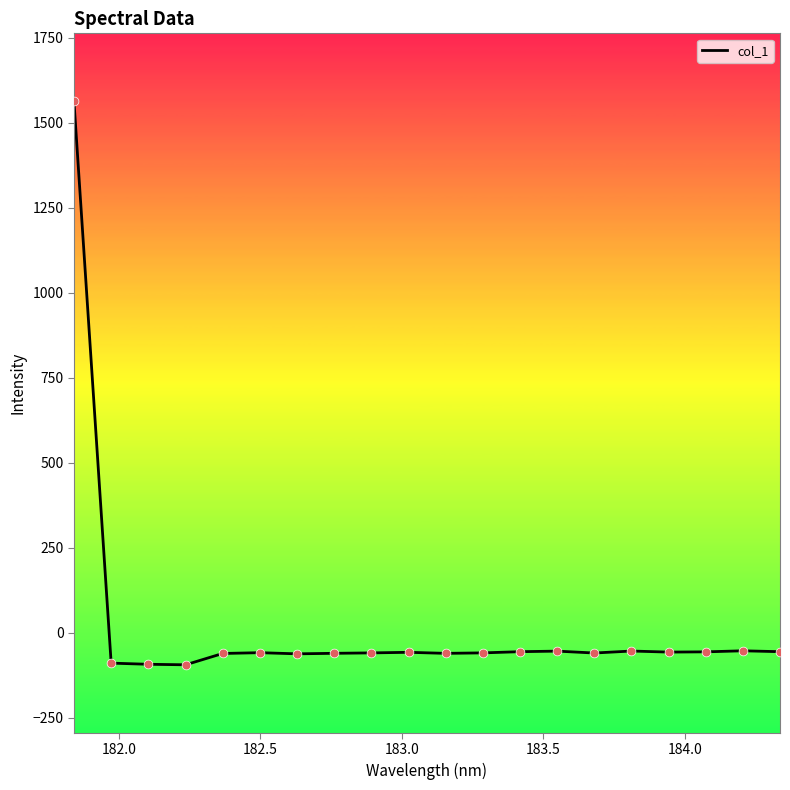

What is the maximum value shown in the chart?

1562.6